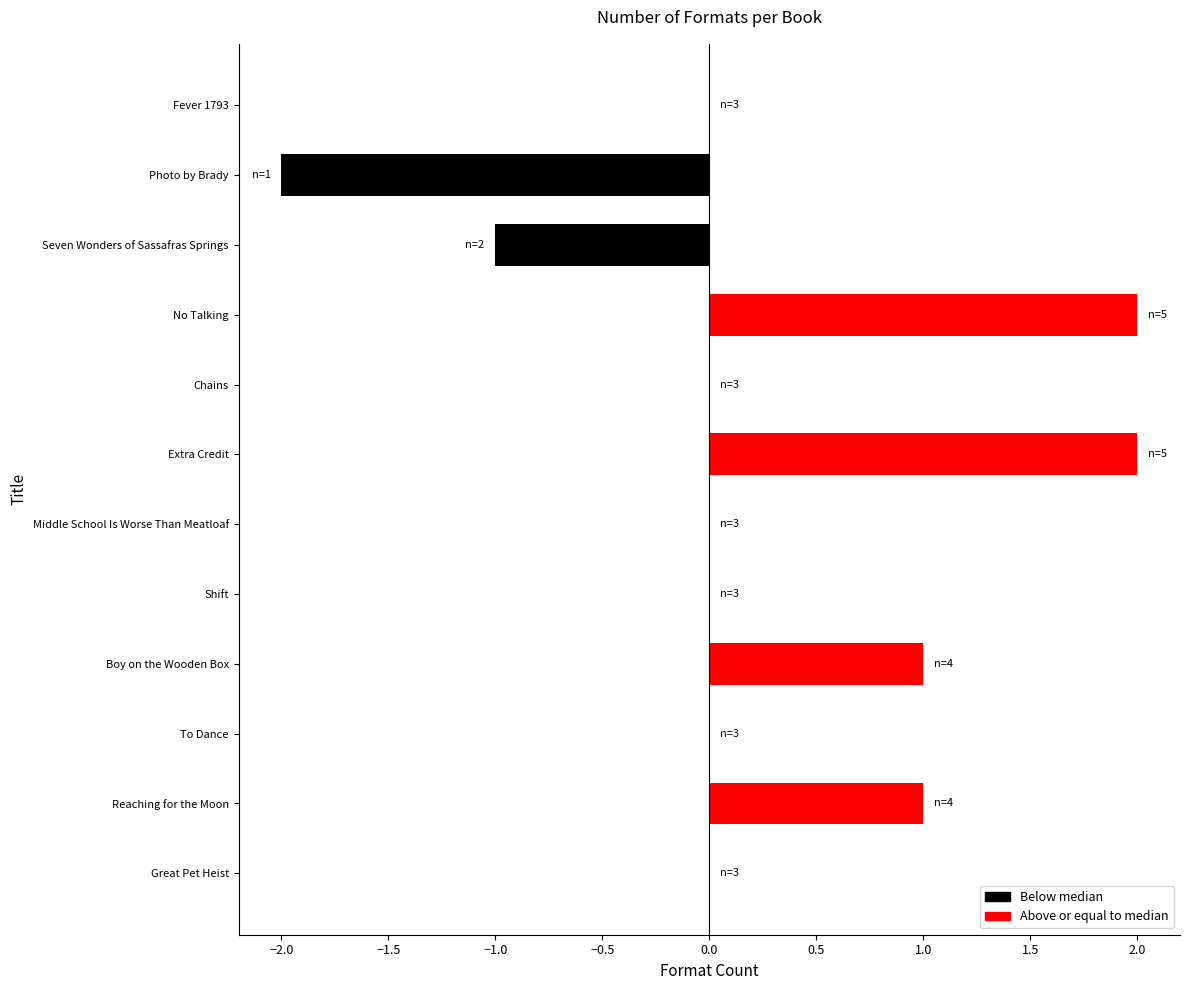

The value at Great Pet Heist is 0. True or false?

True